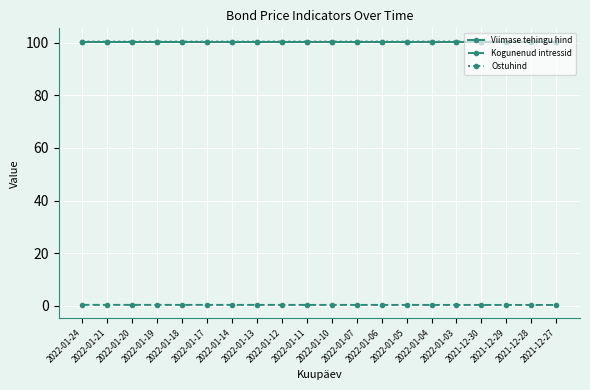

The value of Ostuhind at 2022-01-24 is 100.4. True or false?

True